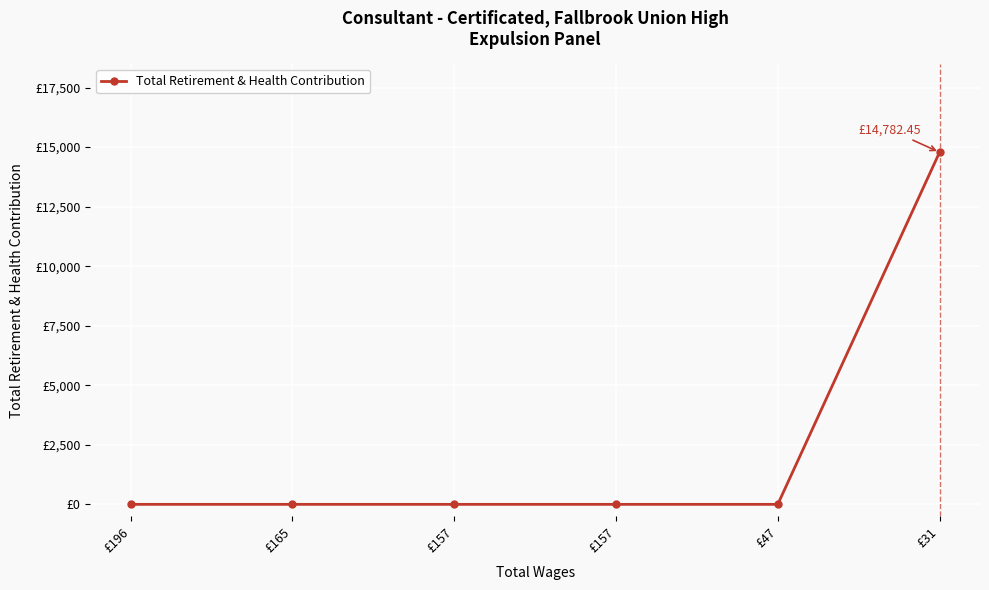

True or false: there are more than 0 points higher than both neighbors.

False